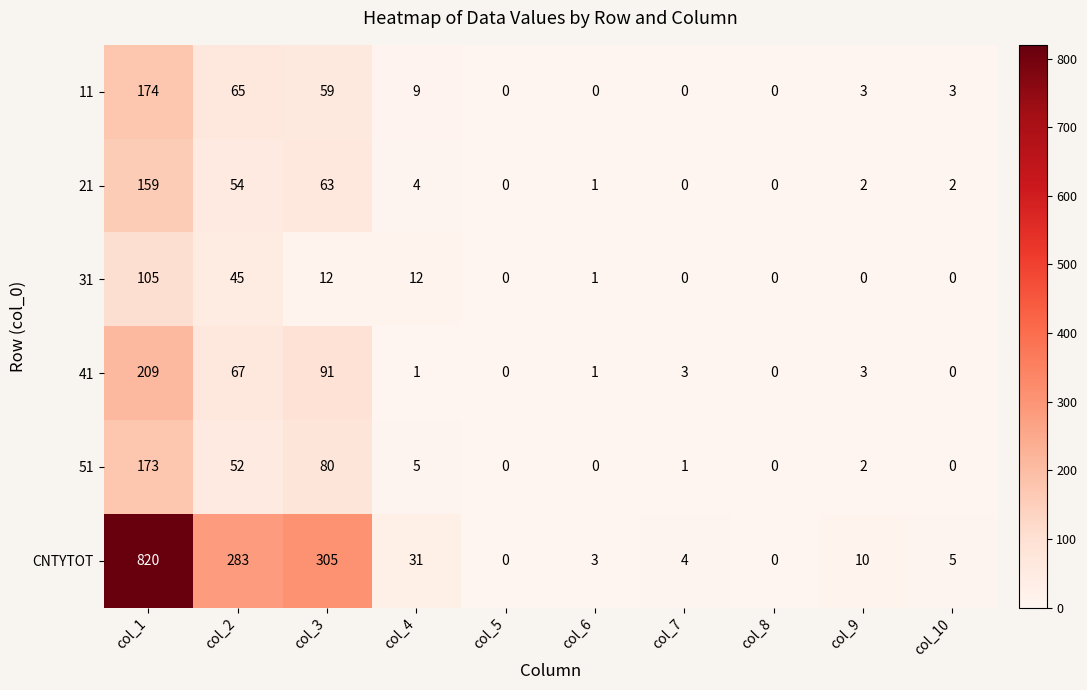

Count the number of data series in this chart.

6